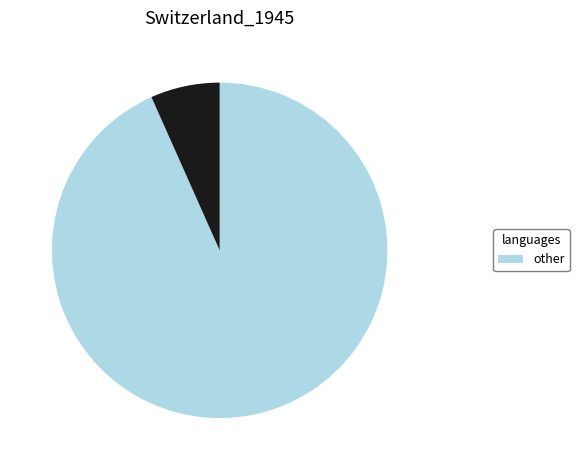

Does any single category account for the majority?

Yes